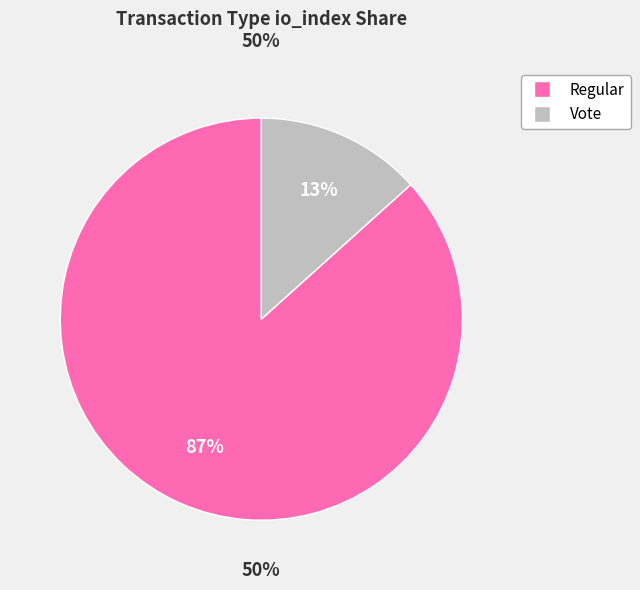

What portion of the pie excludes Vote (io_index=2)?

86.7%